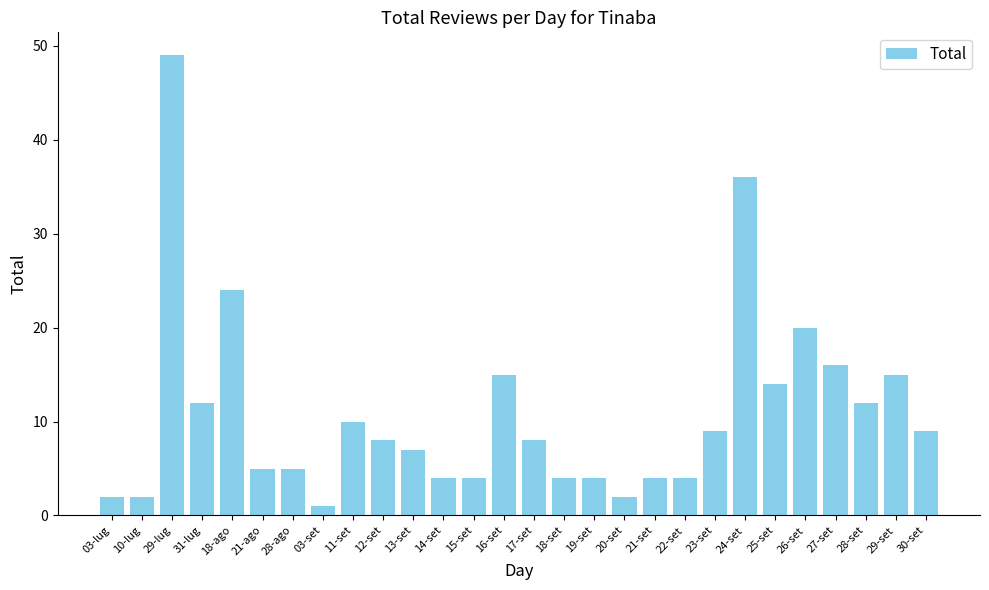

Reading left to right, what are all the values shown in this chart?

03-lug=2	10-lug=2	29-lug=49	31-lug=12	18-ago=24	21-ago=5	28-ago=5	03-set=1	11-set=10	12-set=8	13-set=7	14-set=4	15-set=4	16-set=15	17-set=8	18-set=4	19-set=4	20-set=2	21-set=4	22-set=4	23-set=9	24-set=36	25-set=14	26-set=20	27-set=16	28-set=12	29-set=15	30-set=9